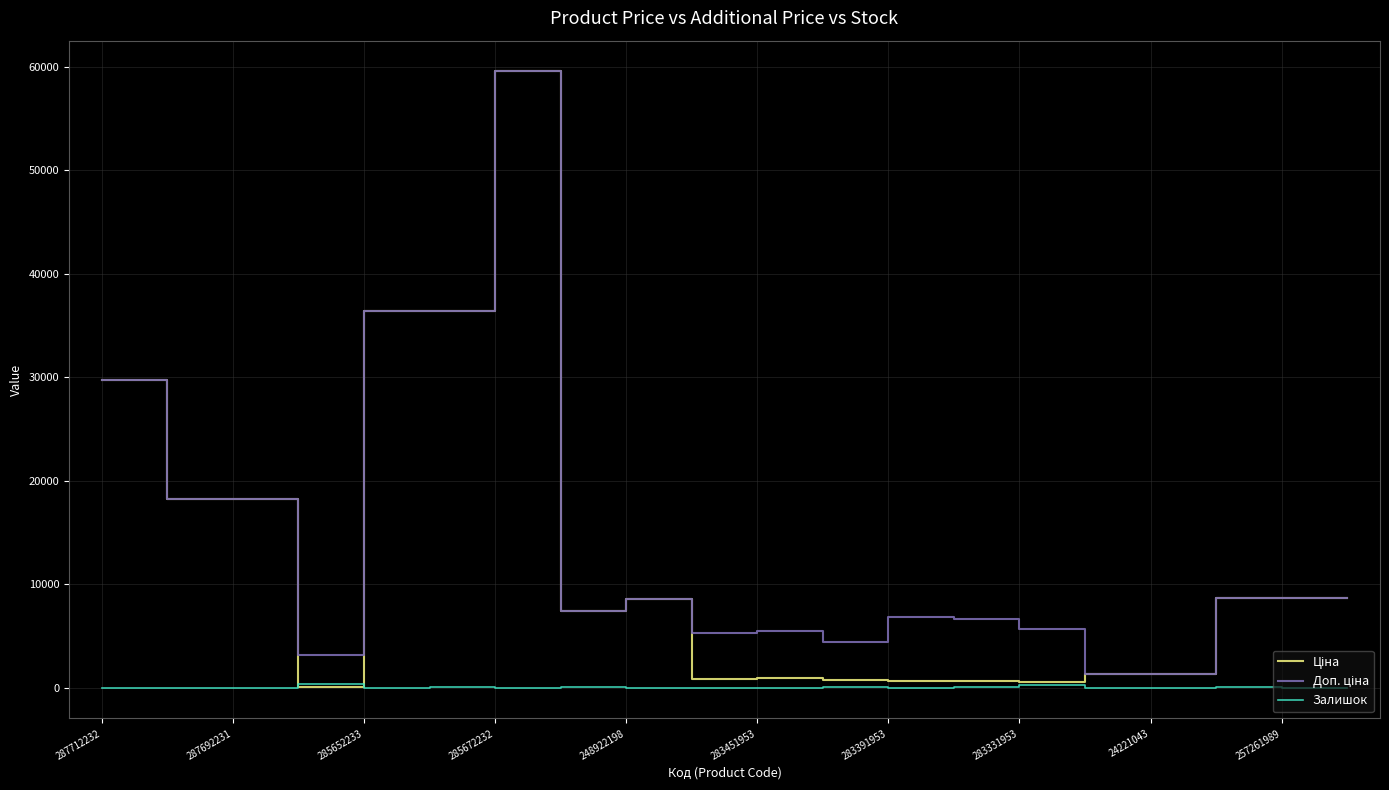

Is this an area chart (filled region under the line)?

No